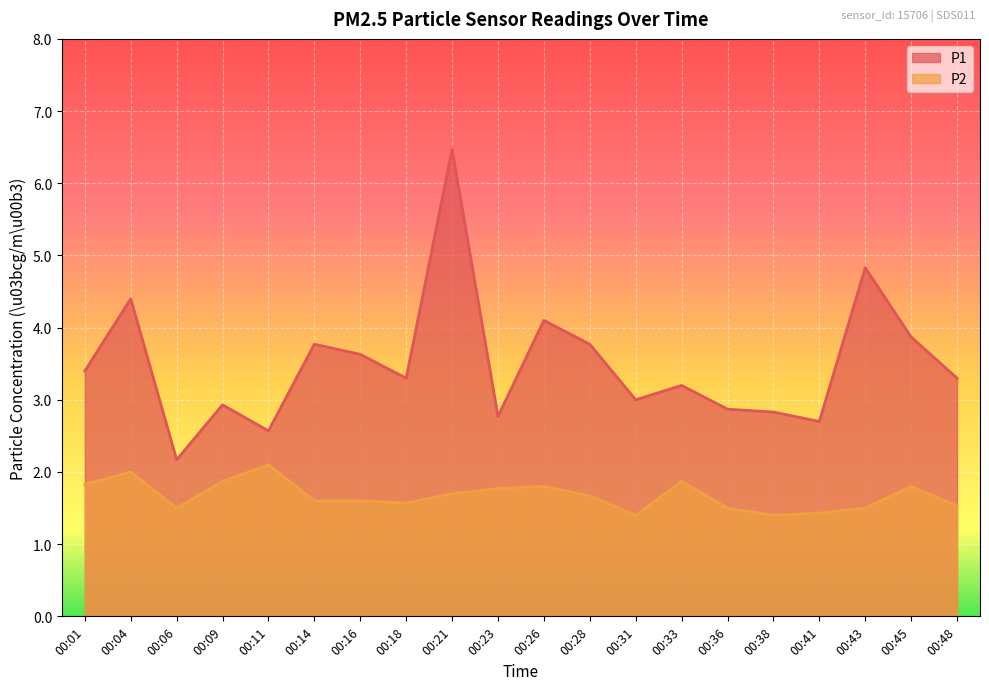

Which series changed the most between 00:14 and 00:43?

P1